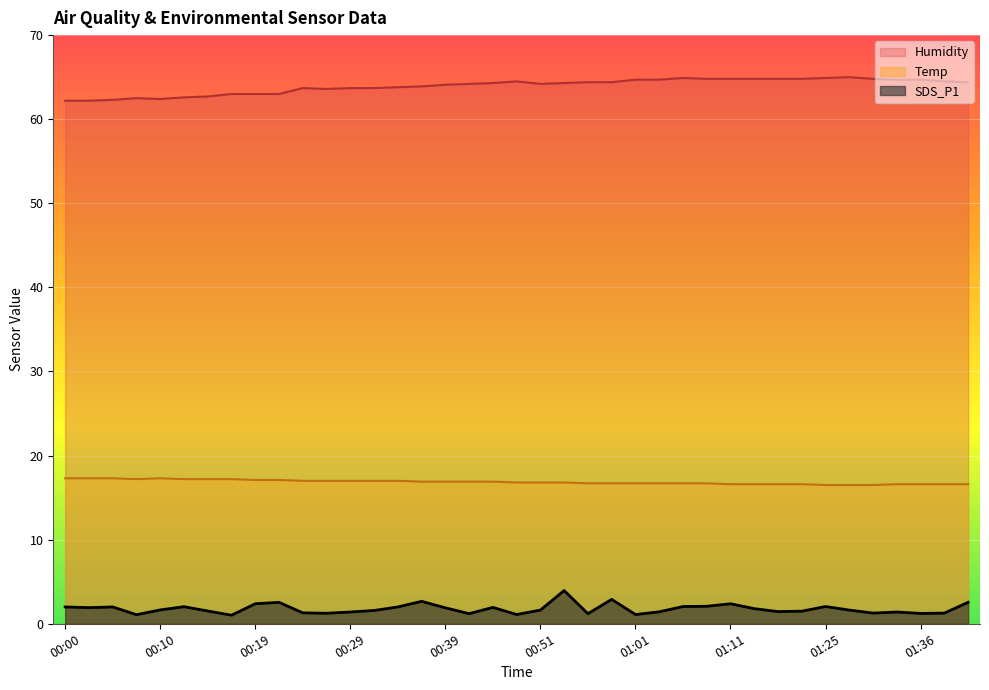

Reading left to right, transcribe all the data shown in this chart.

SDS_P1: 00:00=2.0	00:02=1.9	00:05=2.0	00:07=1.1	00:10=1.6	00:12=2.0	00:15=1.5	00:17=1.0	00:19=2.4	00:22=2.5	00:24=1.3	00:27=1.2	00:29=1.4	00:32=1.6	00:34=2.0	00:36=2.7	00:39=1.9	00:41=1.2	00:44=1.9	00:49=1.1	00:51=1.6	00:54=4.0	00:56=1.2	00:59=2.9	01:01=1.1	01:04=1.4	01:06=2.0	01:09=2.1	01:11=2.4	01:14=1.8	01:16=1.4	01:23=1.5	01:25=2.0	01:28=1.6	01:31=1.3	01:33=1.4	01:36=1.2	01:38=1.3	01:41=2.5
Temp: 00:00=17.3	00:02=17.3	00:05=17.3	00:07=17.2	00:10=17.3	00:12=17.2	00:15=17.2	00:17=17.2	00:19=17.1	00:22=17.1	00:24=17.0	00:27=17.0	00:29=17.0	00:32=17.0	00:34=17.0	00:36=16.9	00:39=16.9	00:41=16.9	00:44=16.9	00:49=16.8	00:51=16.8	00:54=16.8	00:56=16.7	00:59=16.7	01:01=16.7	01:04=16.7	01:06=16.7	01:09=16.7	01:11=16.6	01:14=16.6	01:16=16.6	01:23=16.6	01:25=16.5	01:28=16.5	01:31=16.5	01:33=16.6	01:36=16.6	01:38=16.6	01:41=16.6
Humidity: 00:00=62.2	00:02=62.2	00:05=62.3	00:07=62.5	00:10=62.4	00:12=62.6	00:15=62.7	00:17=63.0	00:19=63.0	00:22=63.0	00:24=63.7	00:27=63.6	00:29=63.7	00:32=63.7	00:34=63.8	00:36=63.9	00:39=64.1	00:41=64.2	00:44=64.3	00:49=64.5	00:51=64.2	00:54=64.3	00:56=64.4	00:59=64.4	01:01=64.7	01:04=64.7	01:06=64.9	01:09=64.8	01:11=64.8	01:14=64.8	01:16=64.8	01:23=64.8	01:25=64.9	01:28=65.0	01:31=64.8	01:33=64.7	01:36=64.7	01:38=64.5	01:41=64.4